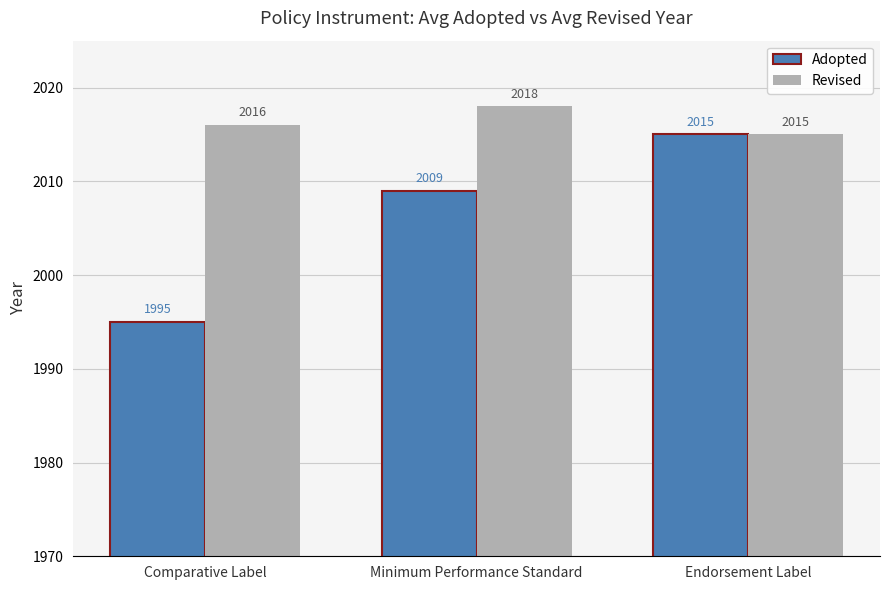

What is the approximate value of Adopted at Endorsement Label, to the nearest 10?

2020